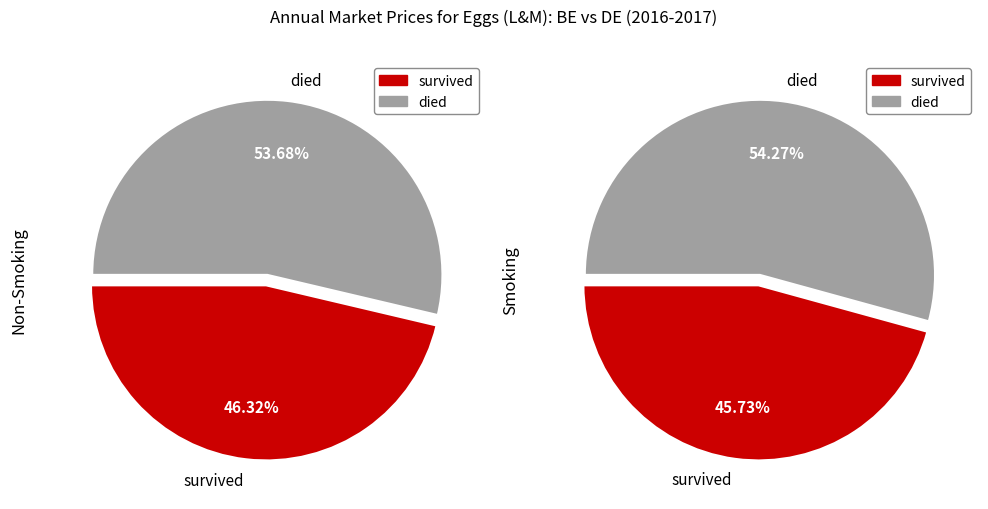

True or false: DE accounts for 72% of the total.

False